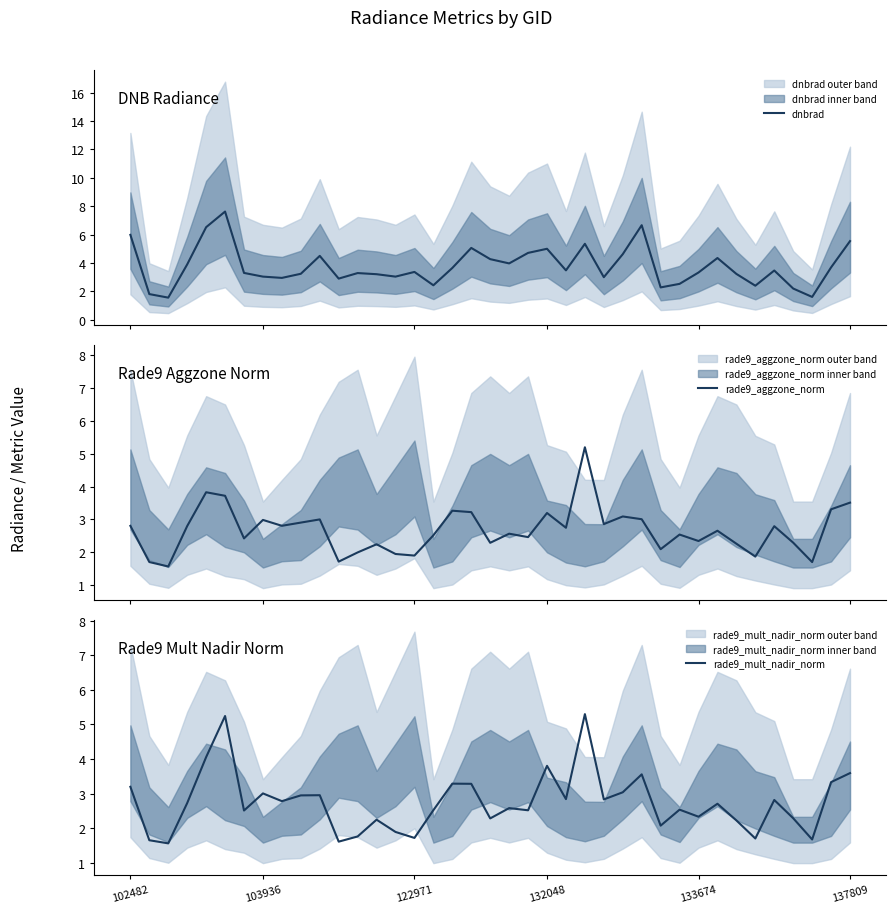

Which series has the largest total across all categories?

dnbrad